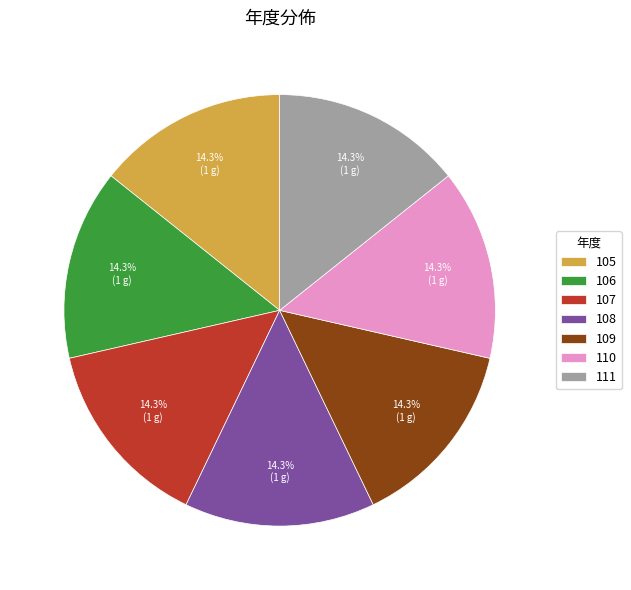

Is there any slice that represents more than half of the pie?

No